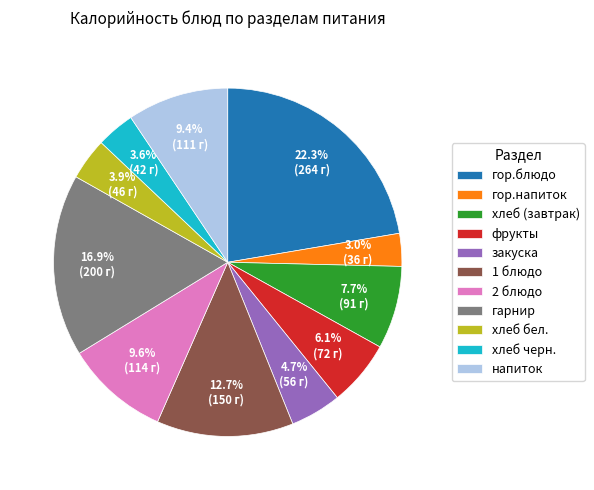

Combined, what portion of the pie is 1 блюдо and гор.напиток?

15.7%